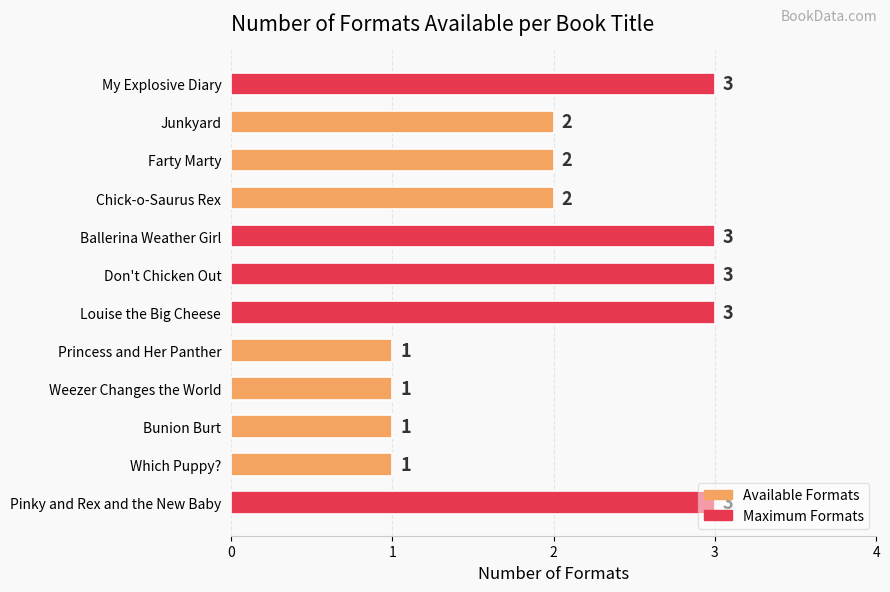

The value at Which Puppy? is 1. True or false?

True